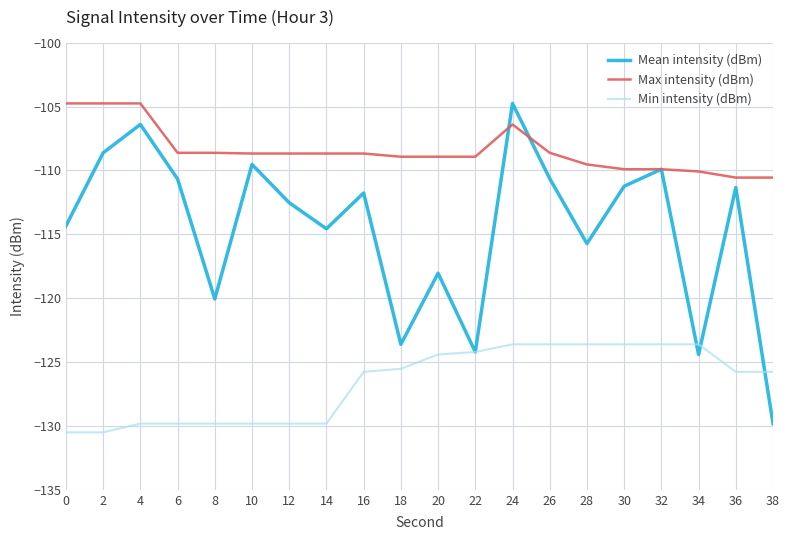

True or false: Mean intensity (dBm) and Max intensity (dBm) intersect in this chart.

True